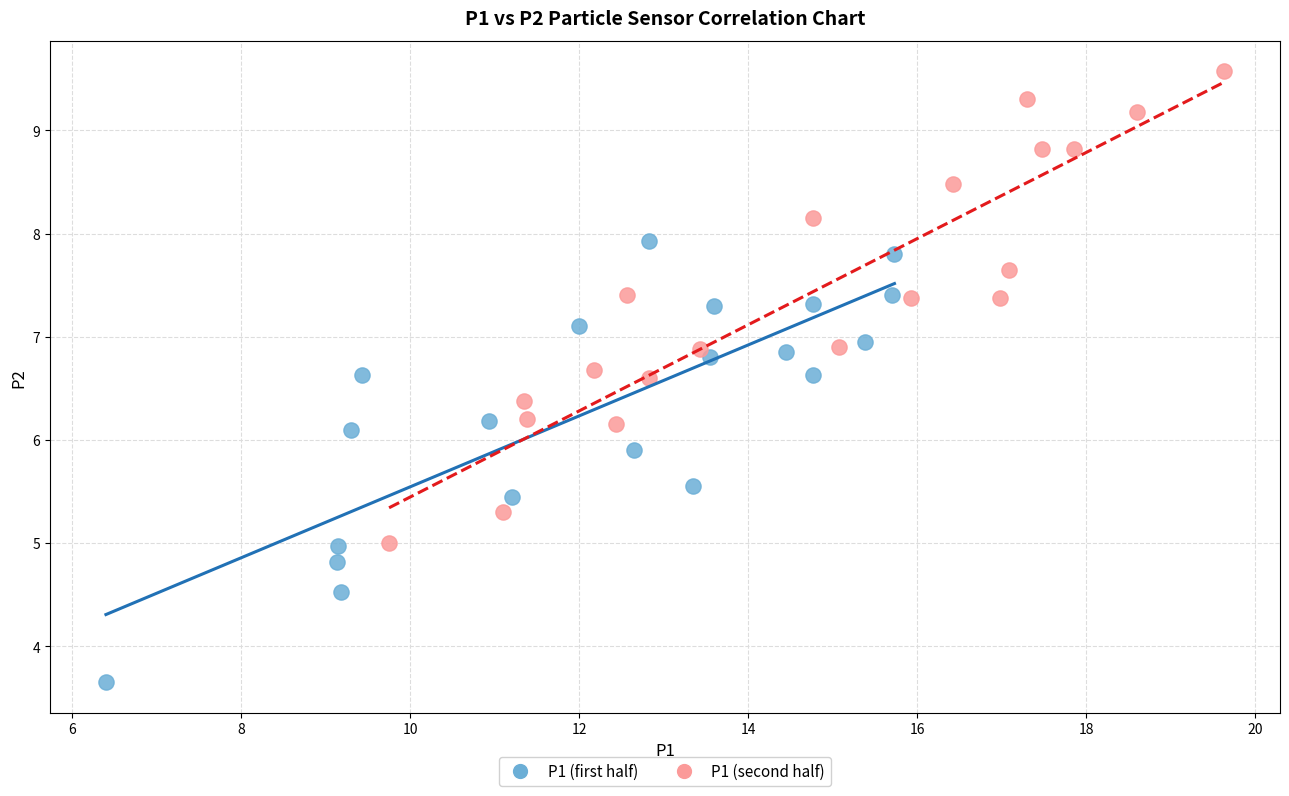

What are all the series names shown in the legend?

P1 (first half), P1 (second half)